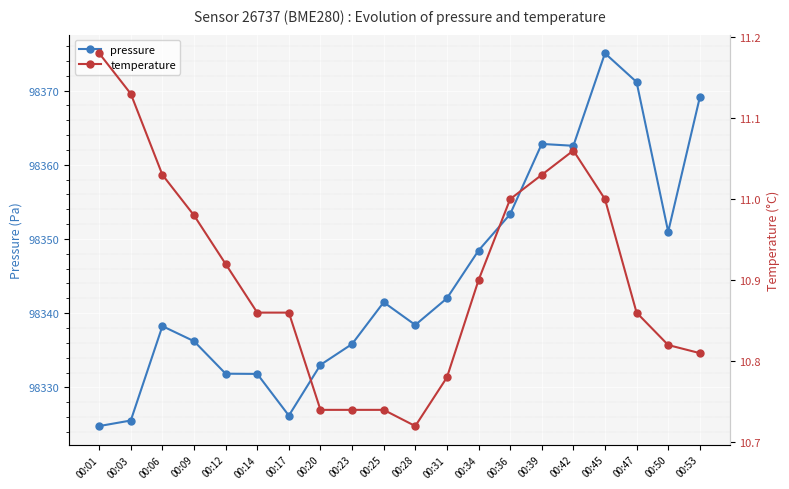

True or false: pressure and temperature cross at least once.

False